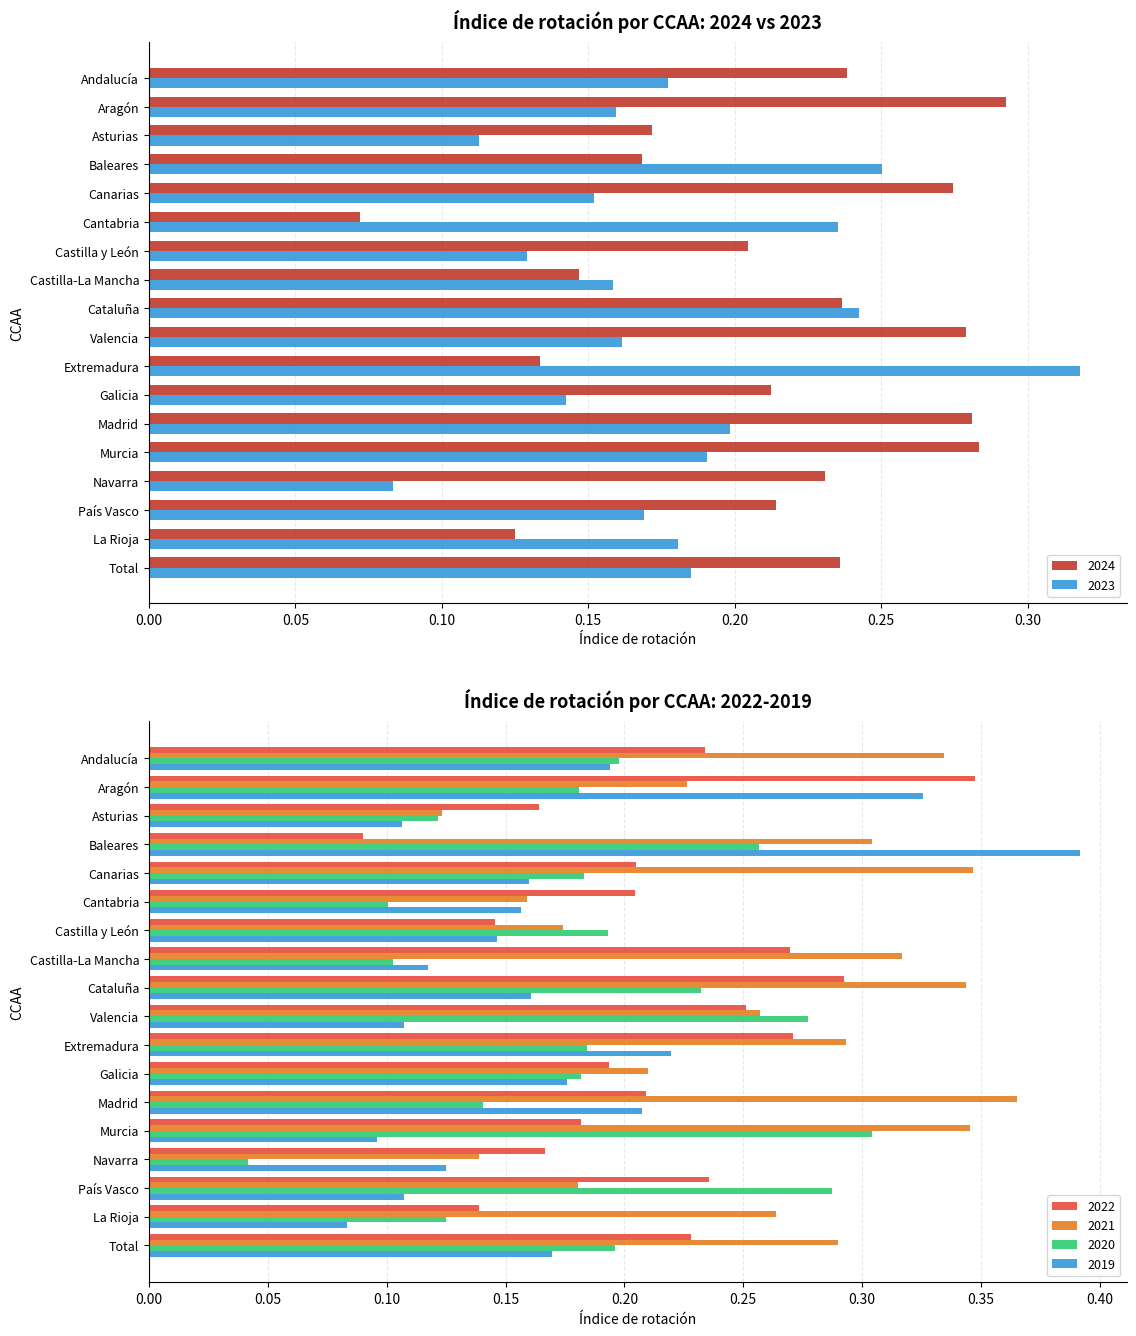

The value of 2022 at Aragón is 0.5. True or false?

False